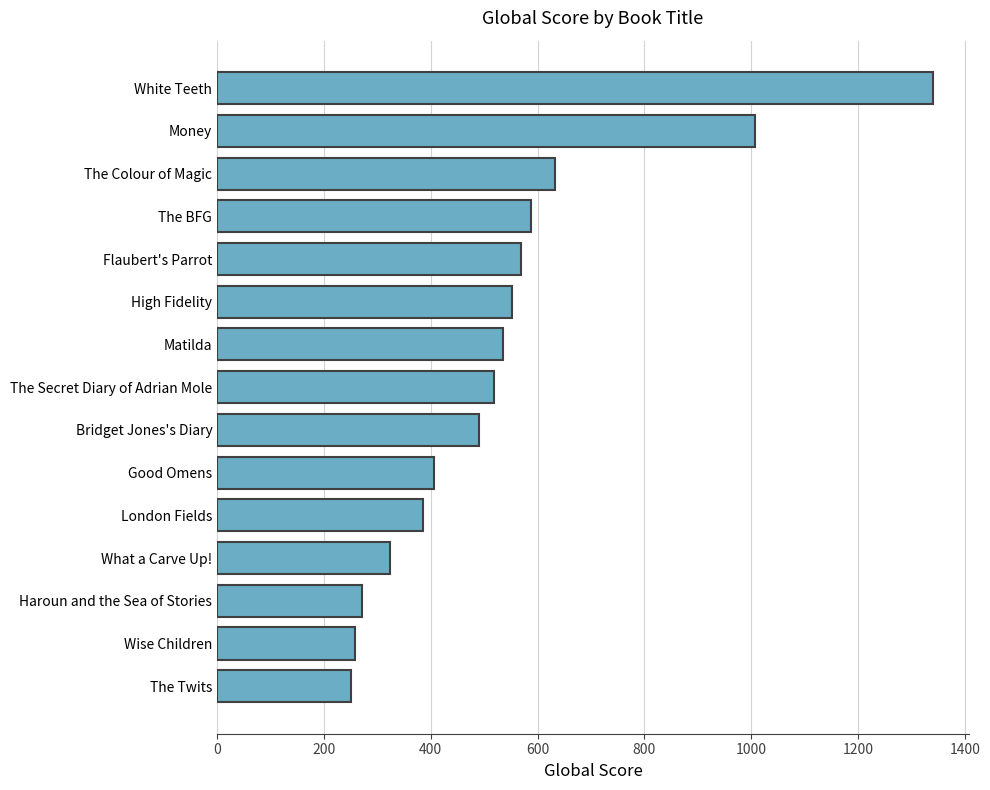

The value at Wise Children is 113. True or false?

False